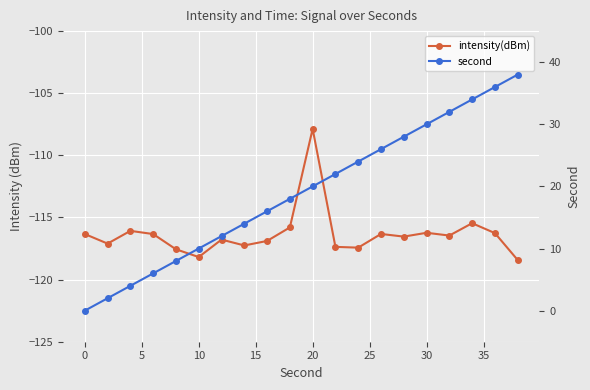

True or false: second and intensity(dBm) cross at least once.

False